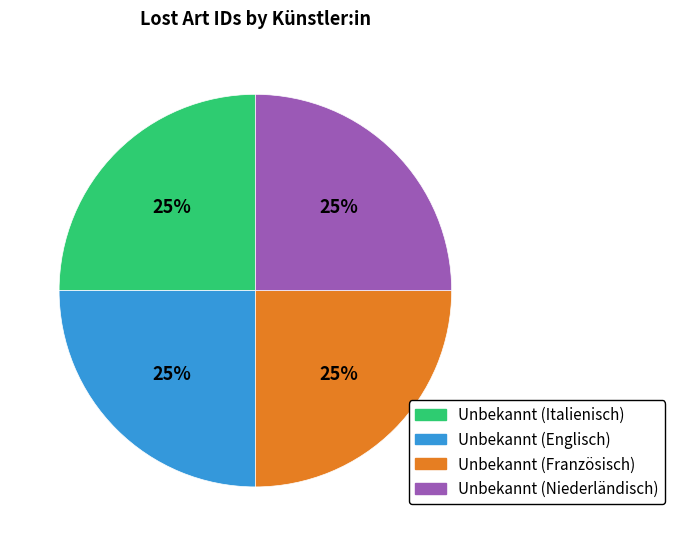

Is there any slice that represents more than half of the pie?

No